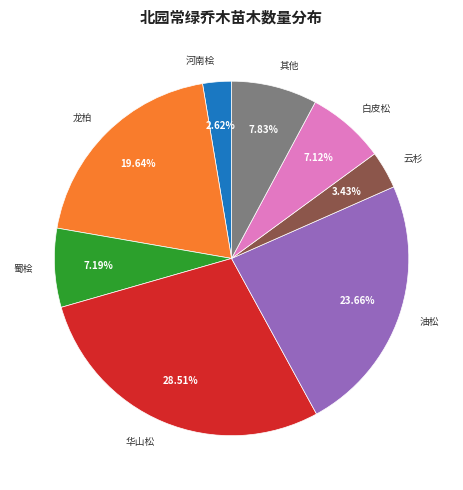

Which slice is the largest?

华山松